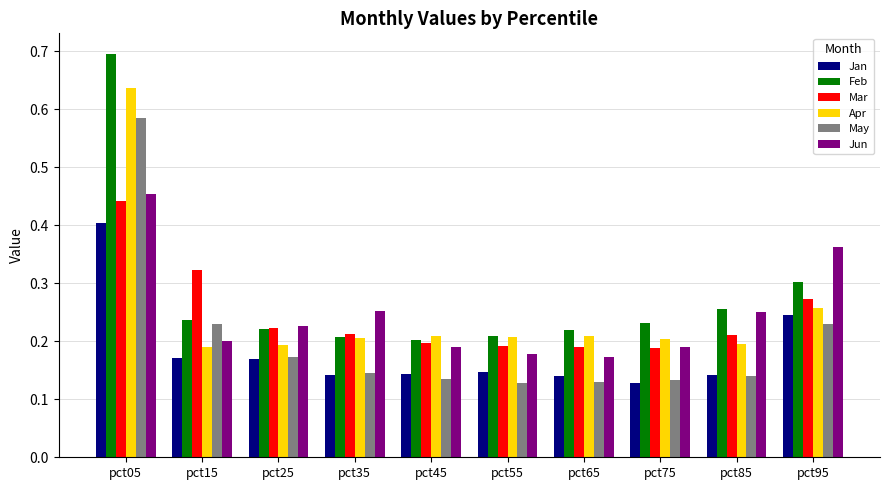

Which series has the largest range (max minus min)?

Feb